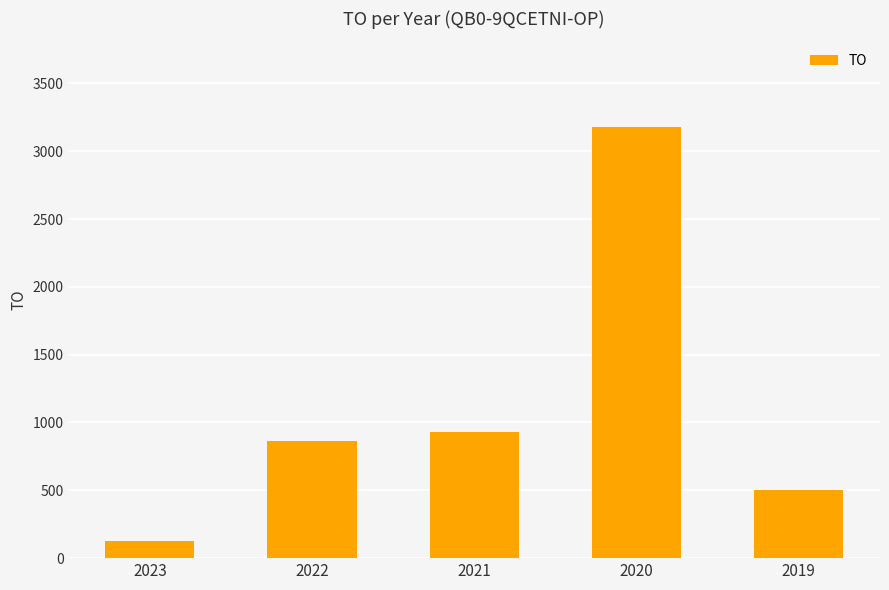

Is it true that the value at 2020 is 3175?

True